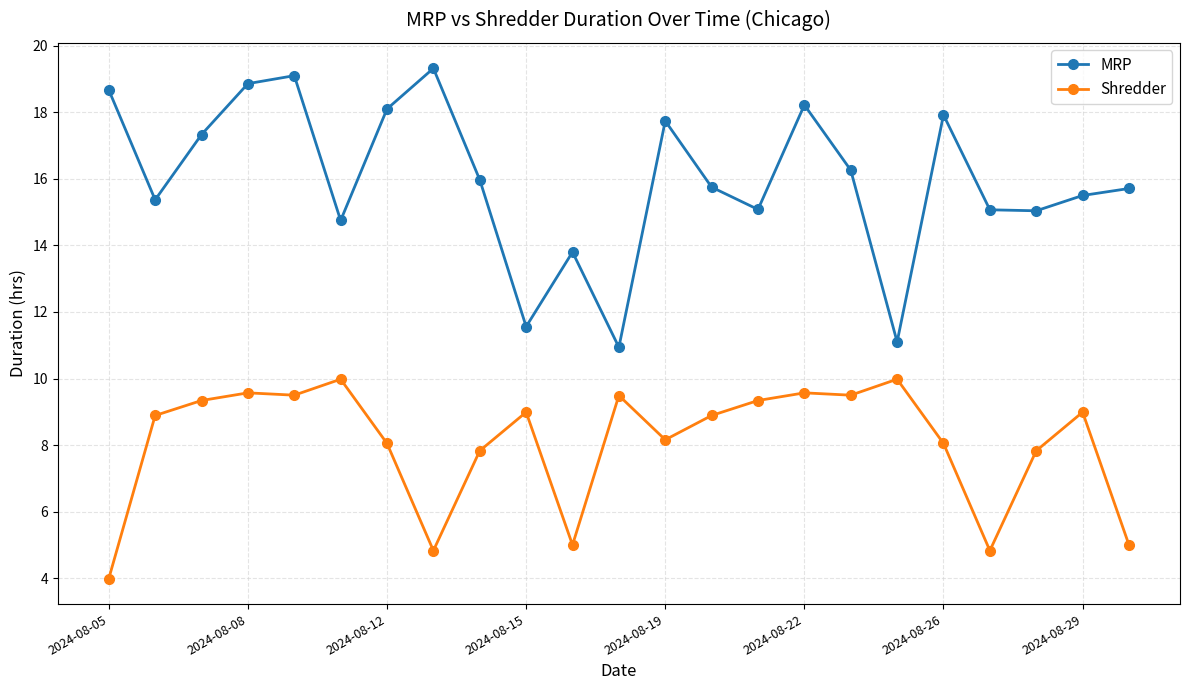

List the series in order of their peak value, lowest first.

Shredder, MRP